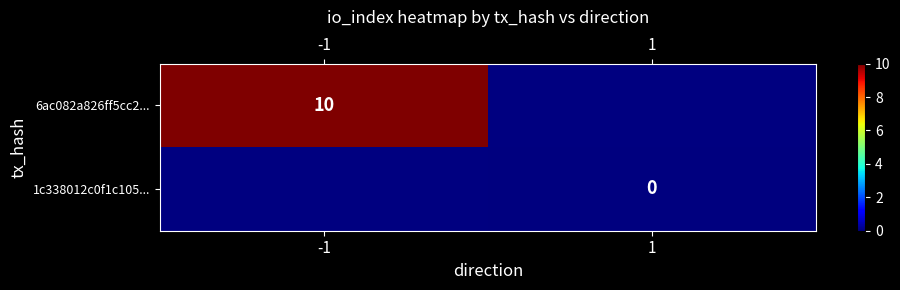

Is the value of 6ac082a826ff5cc2... at -1 greater than the value of 1c338012c0f1c105... at 1?

Yes